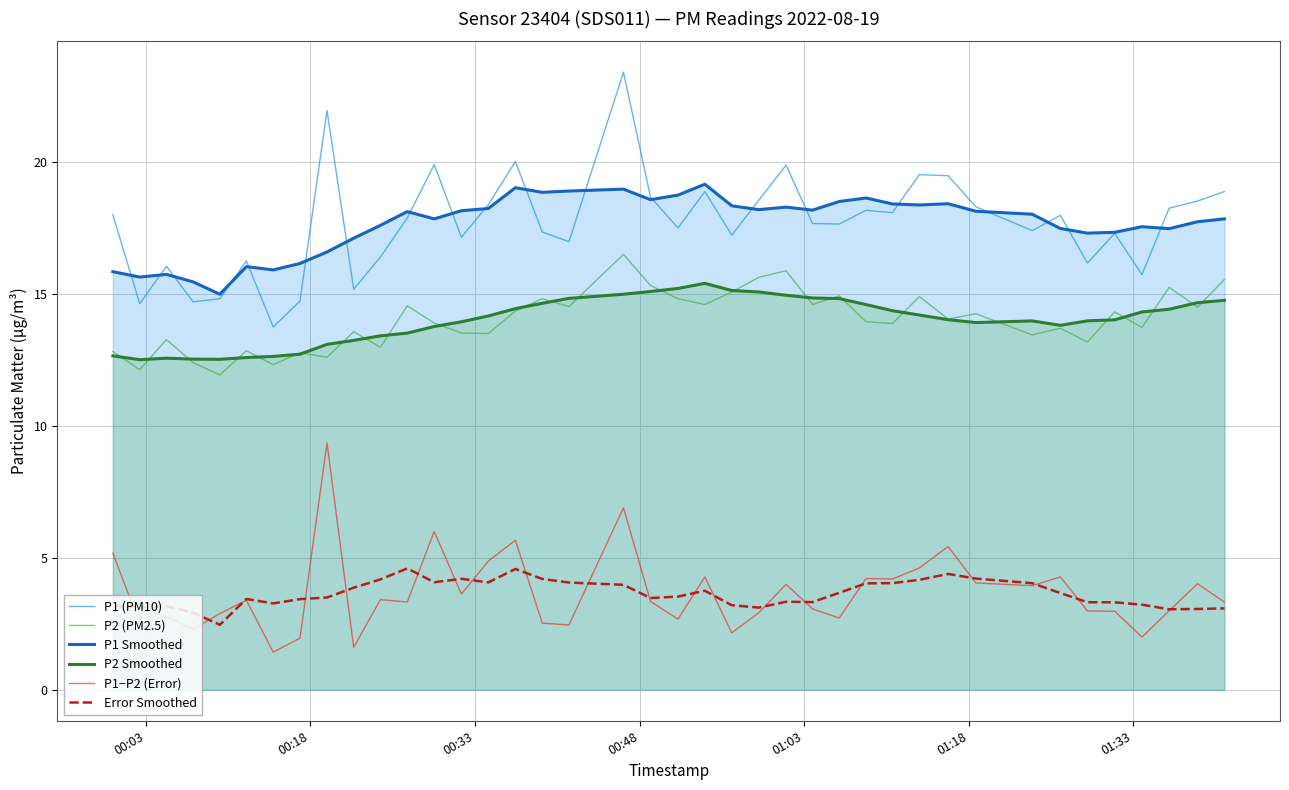

Rank the series by their maximum value, from lowest to highest.

Error Smoothed, P1−P2 (Error), P2 Smoothed, P2 (PM2.5), P1 Smoothed, P1 (PM10)